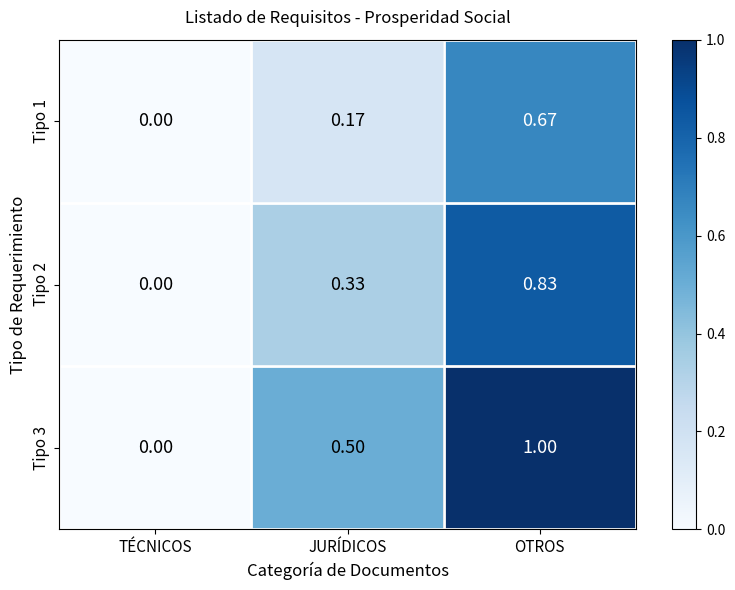

How many distinct data groups are displayed?

3